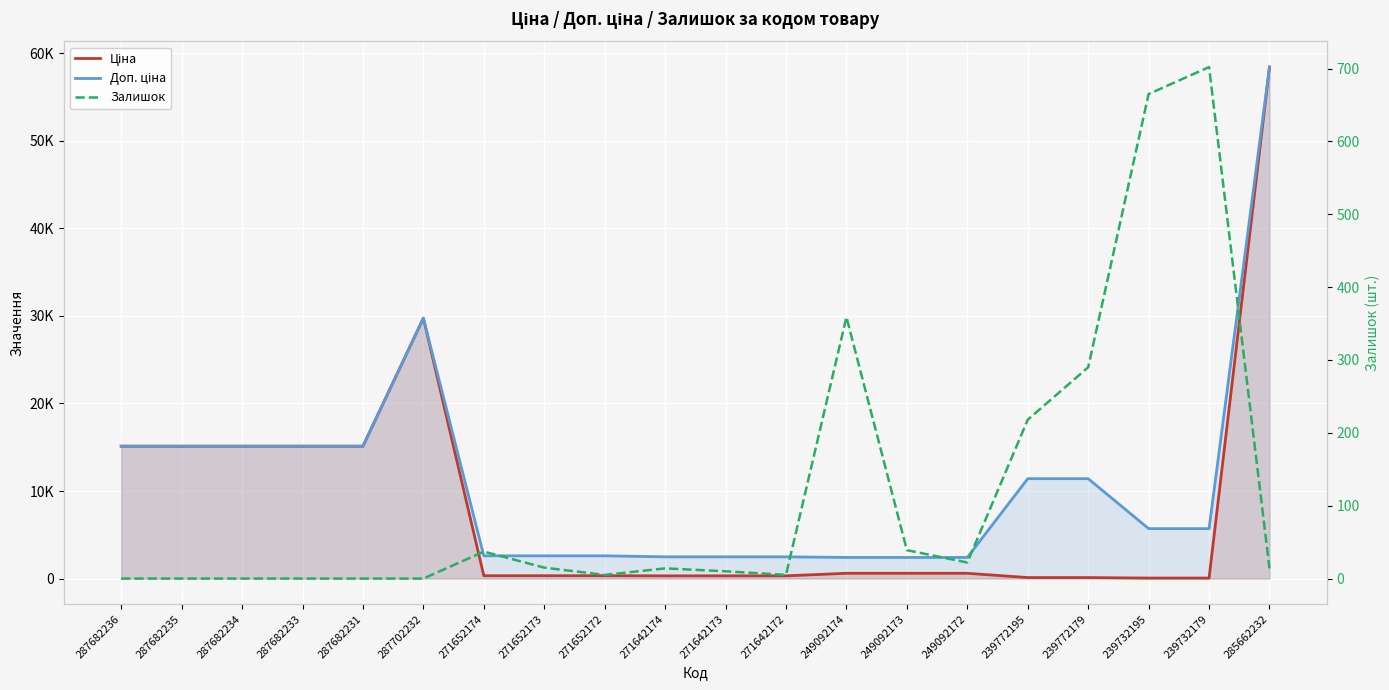

What is the difference between the highest and lowest values at 239732179?

5647.9